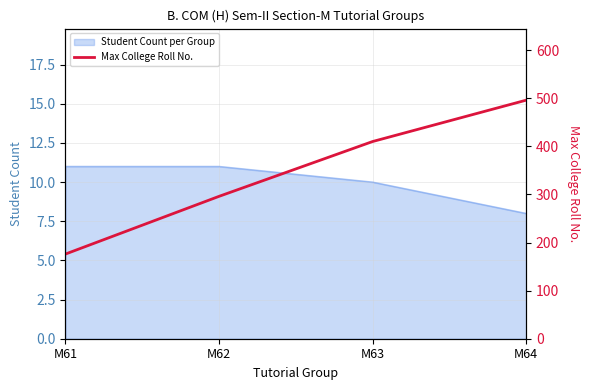

Where is the data nearest to the value 336?

M62